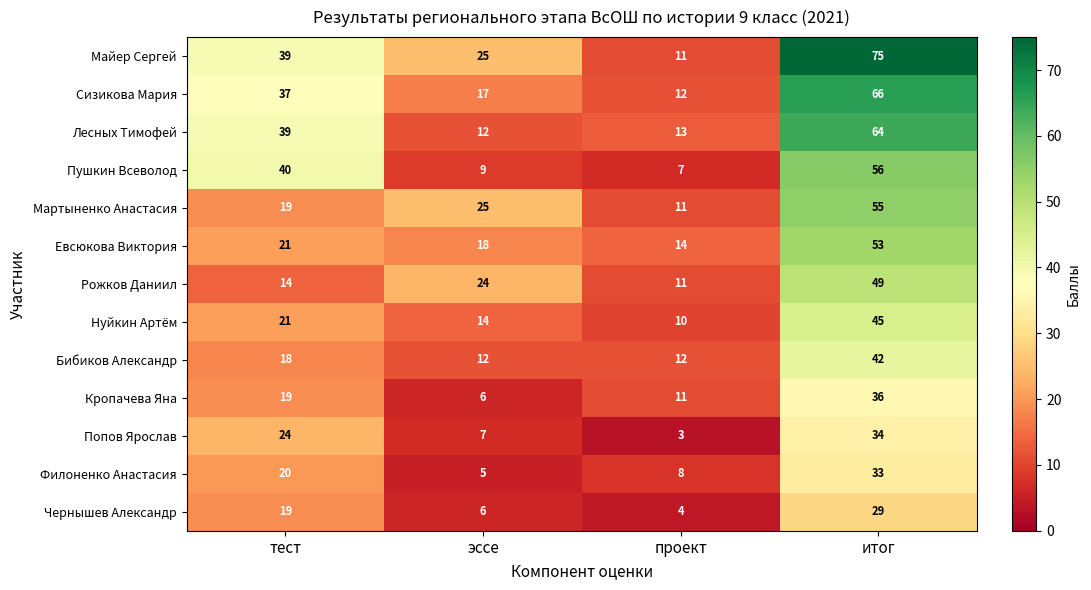

Which category has the lowest value across all series?

проект